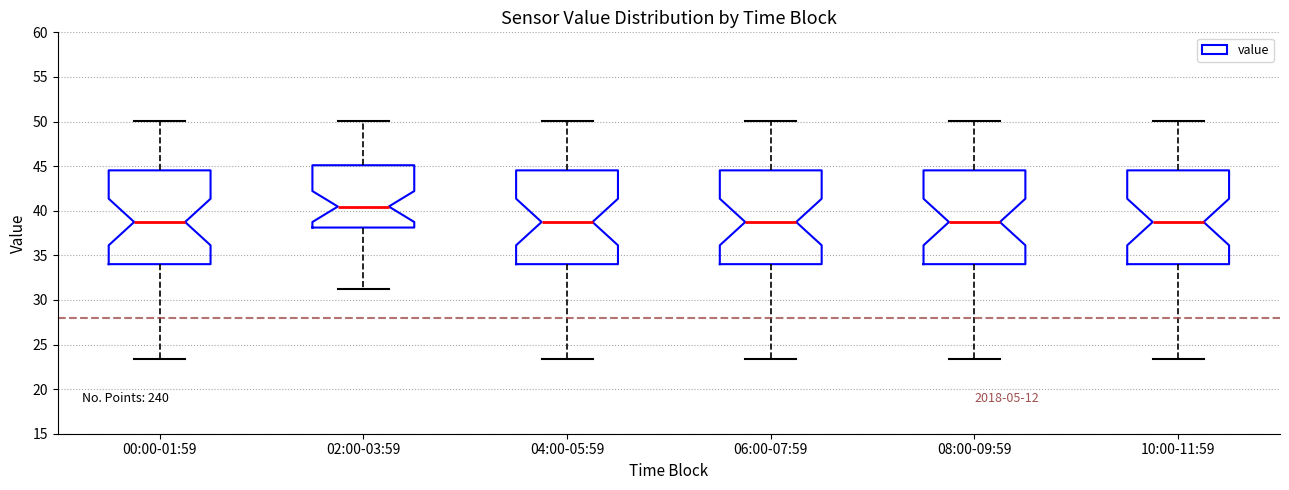

Where is the lower edge of the box for 02:00-03:59 on the y-axis? The values are not printed on the chart, so give them approximately, as read against the axis.

38.0